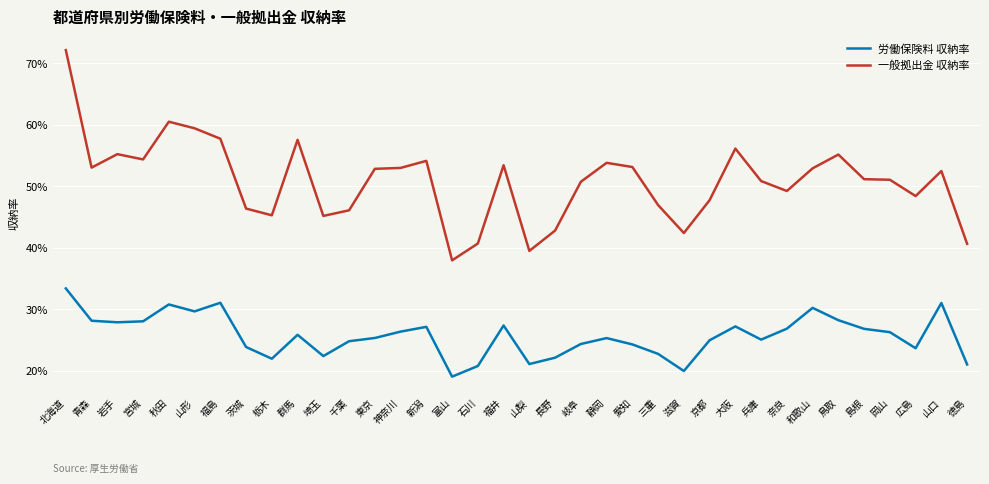

Between 大阪 and 京都, which is larger?

大阪